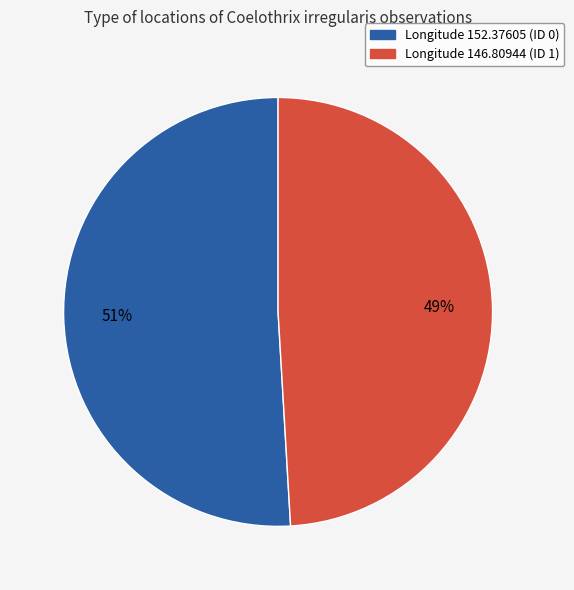

Combined, do Longitude 146.80944 (ID 1) and Longitude 152.37605 (ID 0) account for over 50%?

Yes